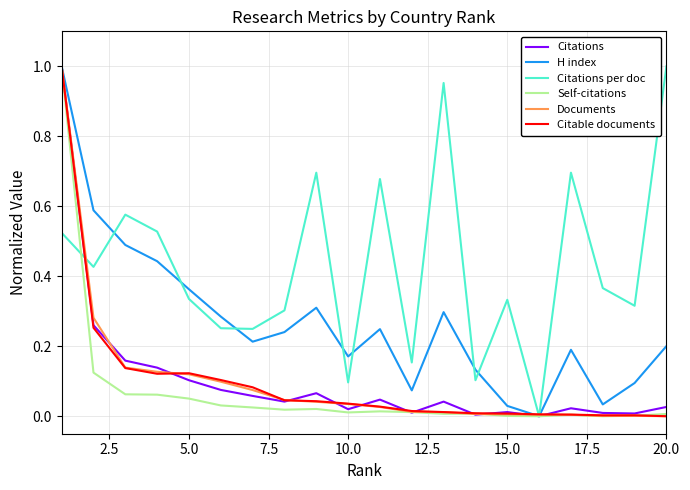

Which series has the largest total across all categories?

Citations per doc